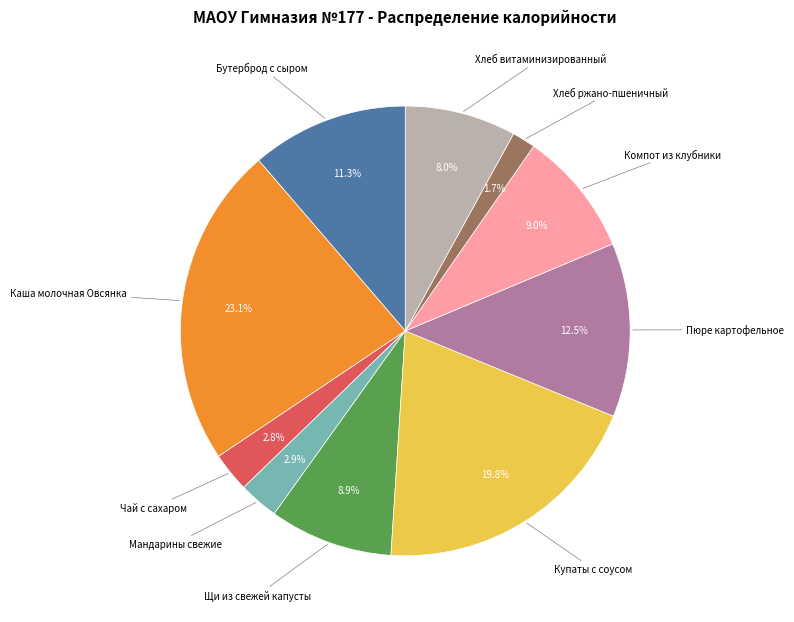

Does any single category account for the majority?

No